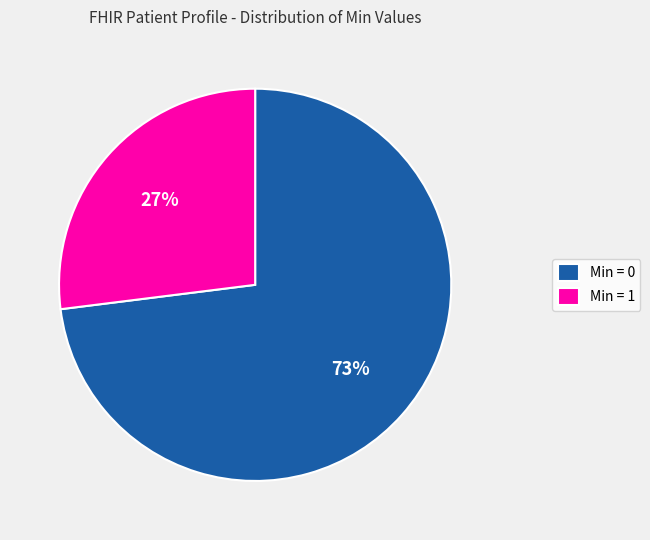

Do Min = 1 and Min = 0 together represent more than half of the pie?

Yes